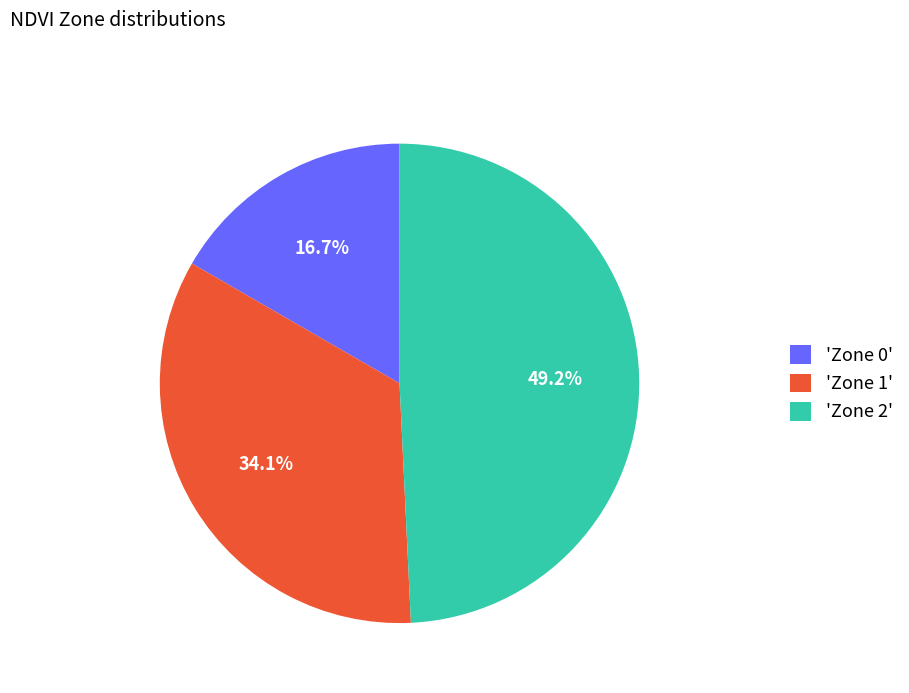

Is there a majority slice in this chart?

No